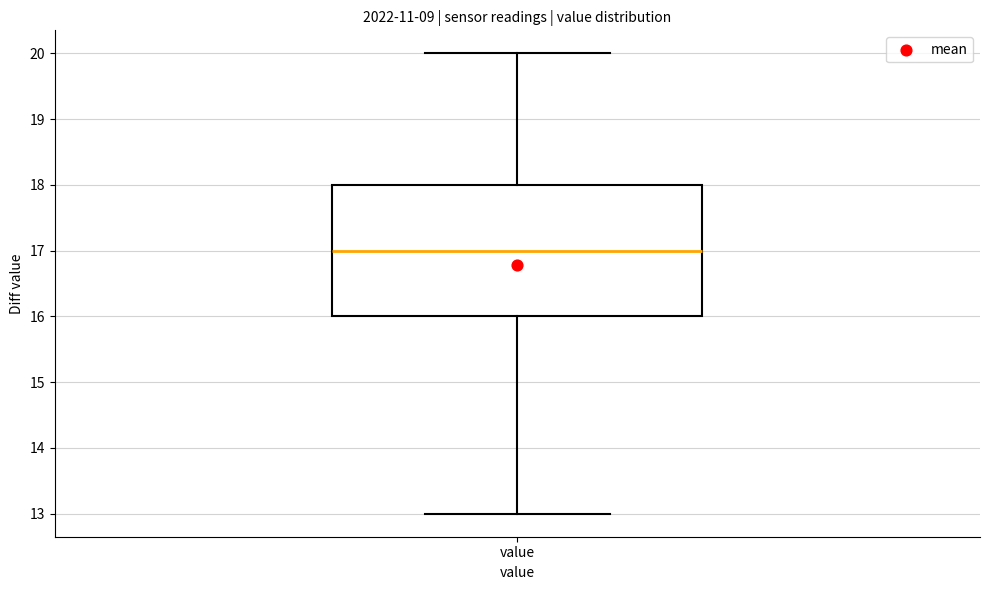

Where does the lower whisker of the box for value end on the y-axis? The values are not printed on the chart, so give them approximately, as read against the axis.

13